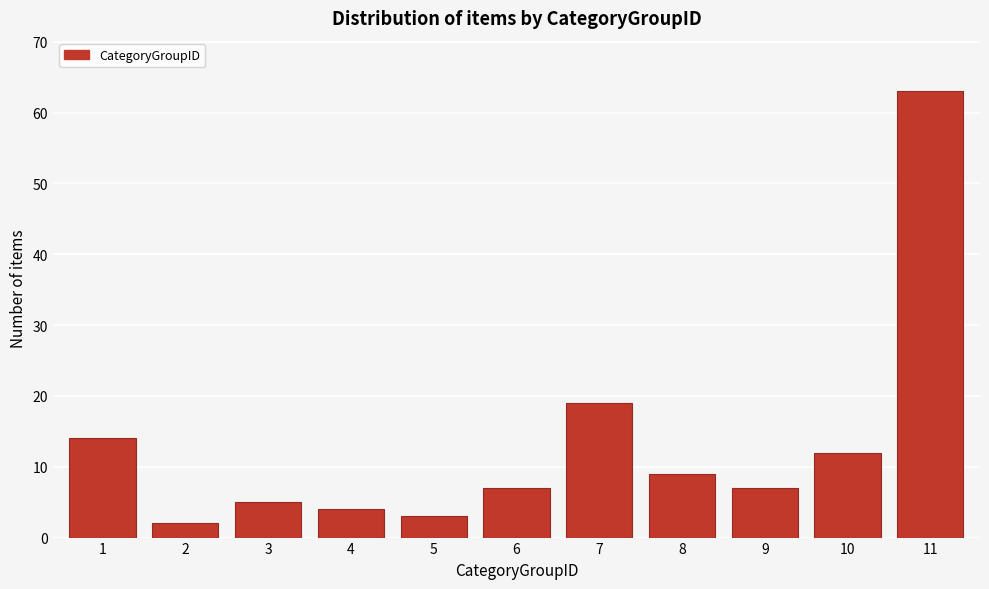

Reading left to right, what are all the values shown in this chart?

1=14	2=2	3=5	4=4	5=3	6=7	7=19	8=9	9=7	10=12	11=63